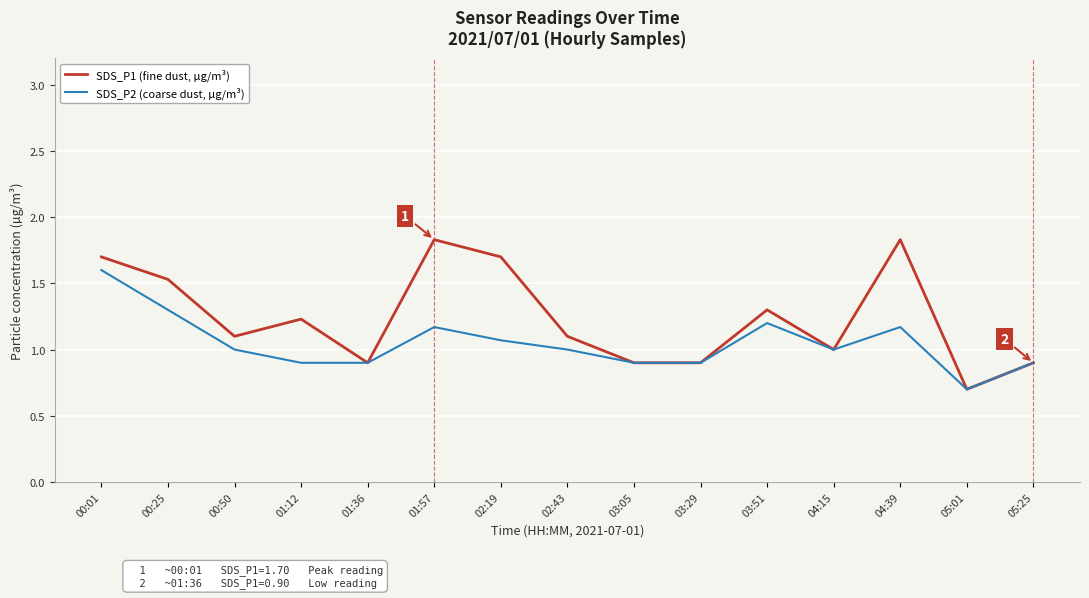

What is the difference between the SDS_P1 (fine dust, µg/m³) values at 04:15 and 01:36?

0.1